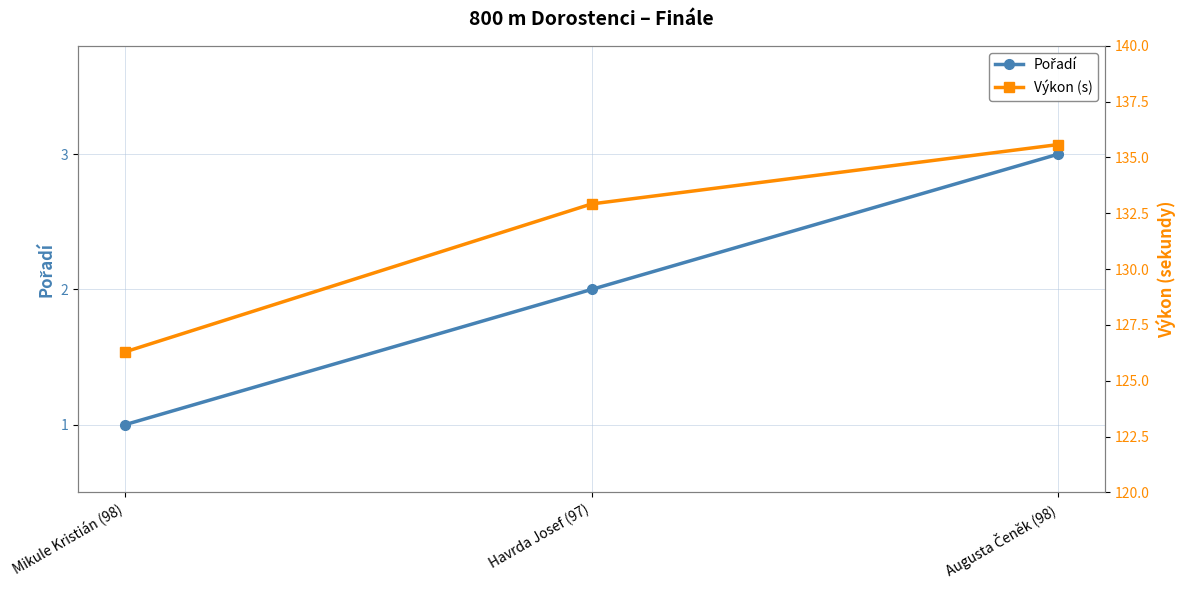

How many Pořadí values are between 1 and 3?

3